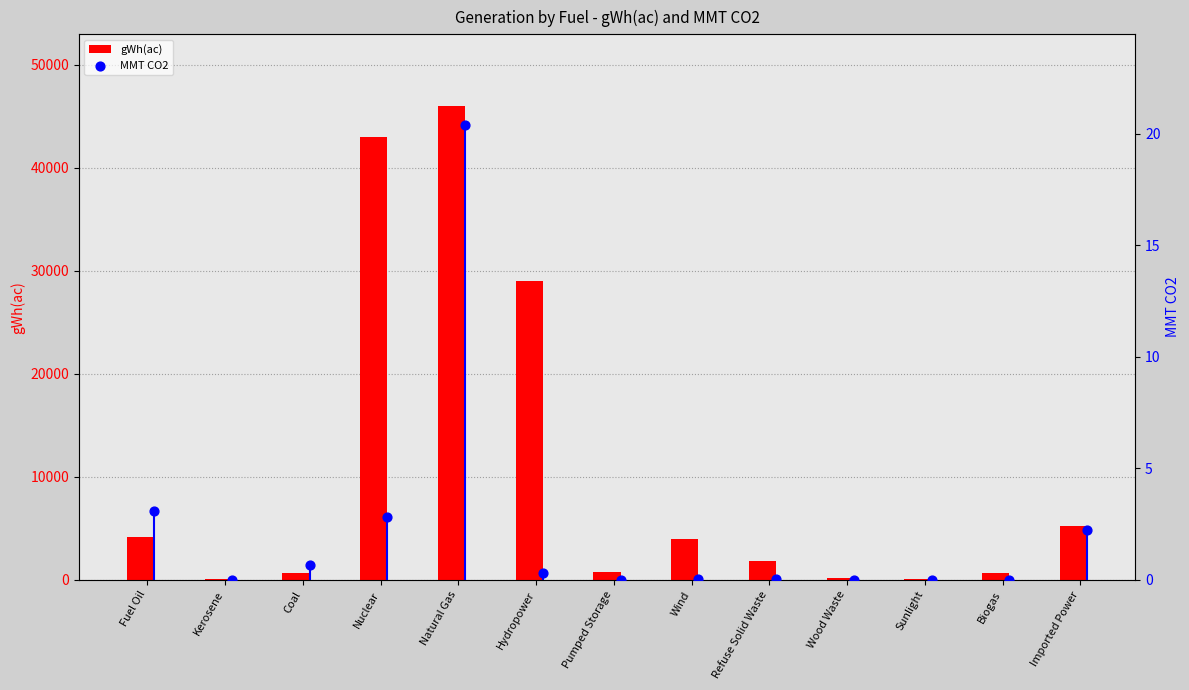

What are all the series names shown in the legend?

gWh(ac), MMT CO2